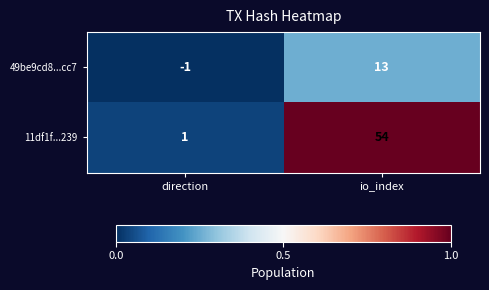

Count the number of data series in this chart.

2